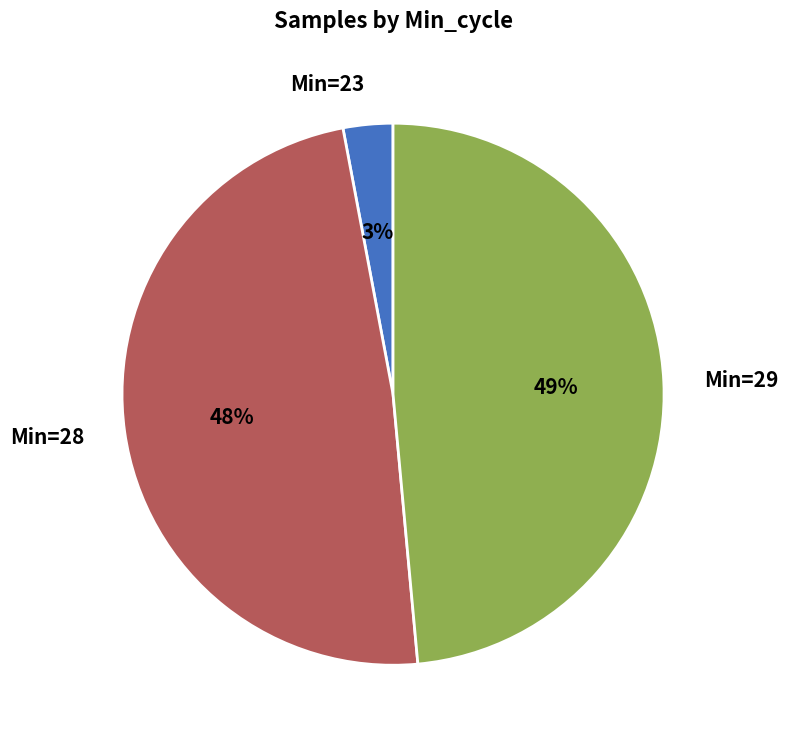

To the nearest percent, what is the combined percentage of Min=28 and Min=23?

51%